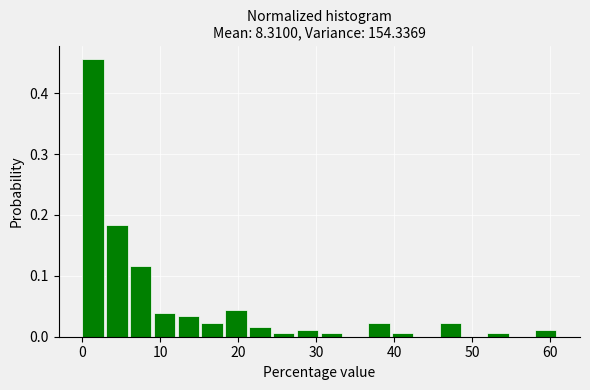

Around what value on the x-axis is the tallest bar? Give the approximate position of its centre, as read against the axis.

1